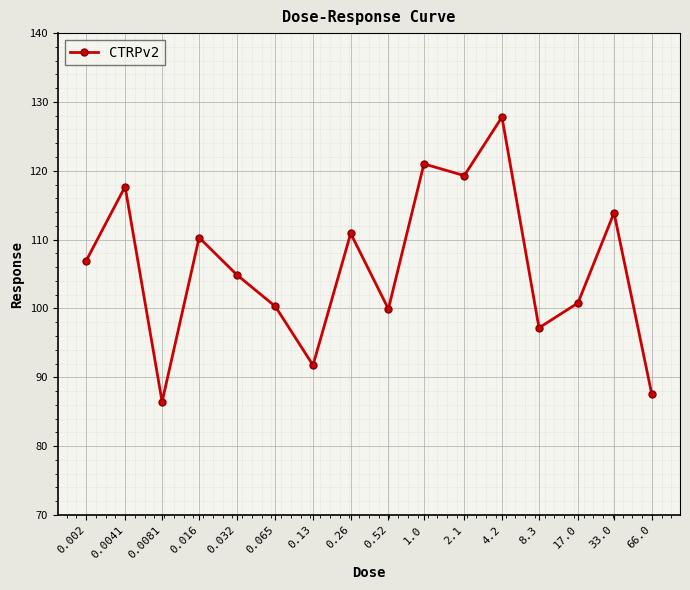

Where is the first local minimum?

0.0081